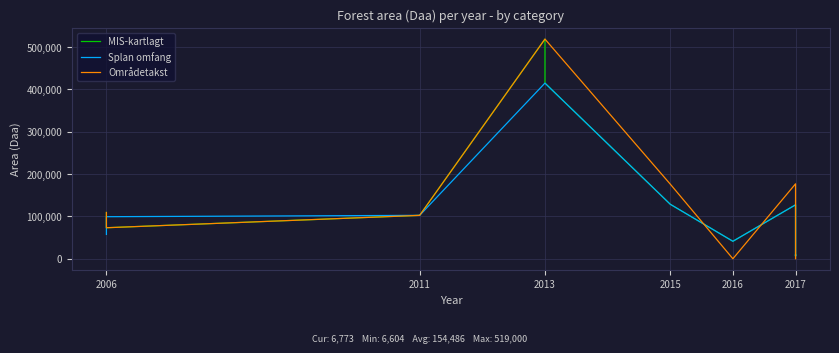

What is the greatest value displayed?

519000.0